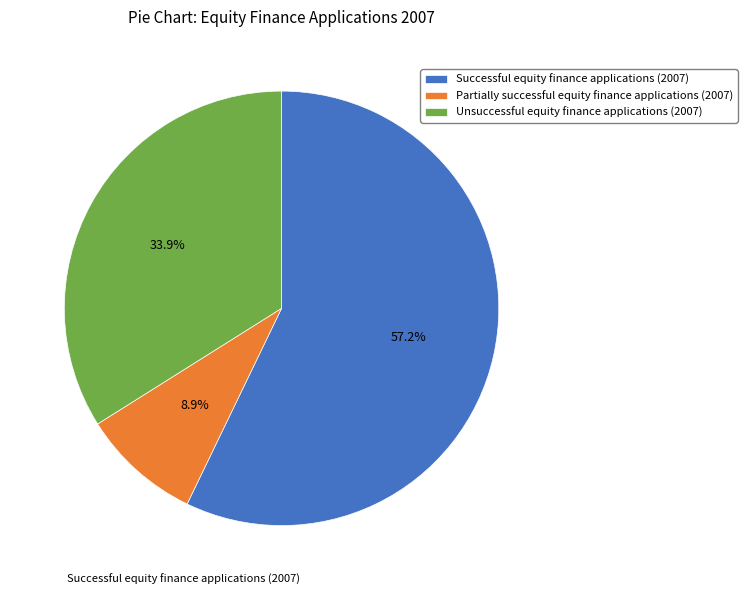

What is the smallest slice in the pie chart?

Partially successful equity finance applications (2007)